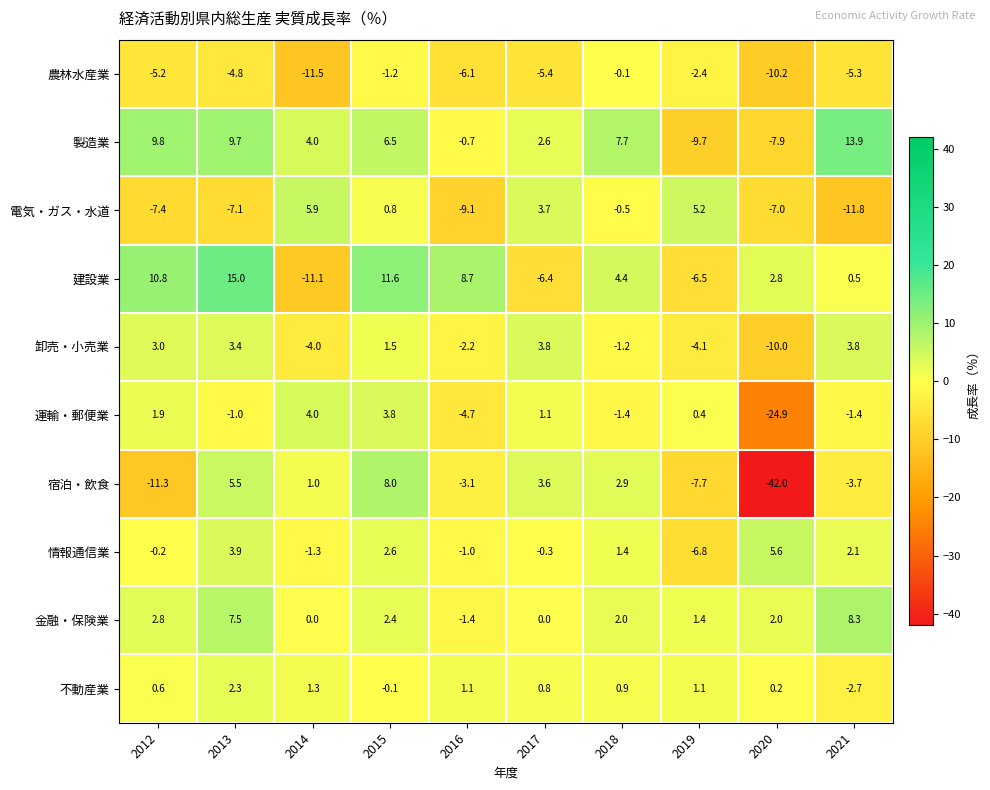

At which label does 電気・ガス・水道 first exceed 0?

2014